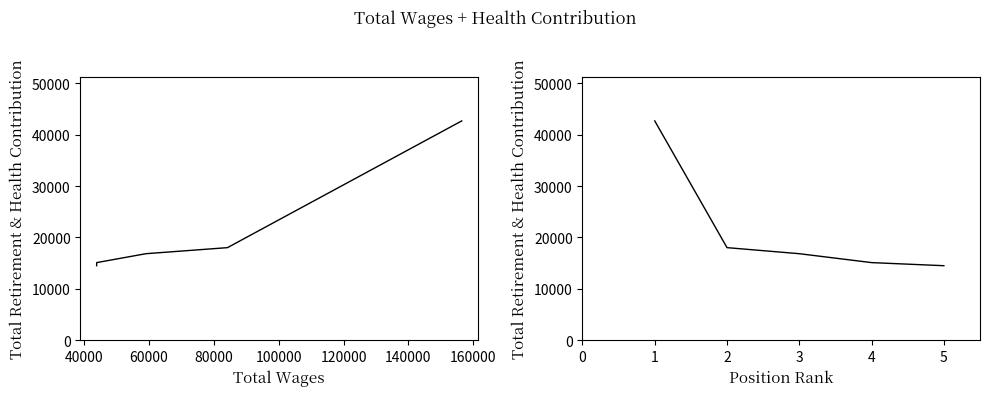

What is the change in value from 1 to 4?

-27555